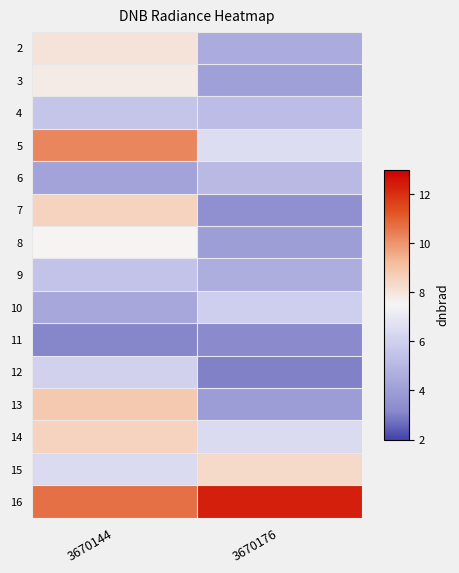

Reading right to left, list all the values displayed in this chart.

2: 3670176=4.6	3670144=8.0
3: 3670176=4.1	3670144=7.8
4: 3670176=5.2	3670144=5.6
5: 3670176=6.6	3670144=10.3
6: 3670176=5.1	3670144=4.2
7: 3670176=3.5	3670144=8.6
8: 3670176=4.0	3670144=7.5
9: 3670176=4.6	3670144=5.5
10: 3670176=6.0	3670144=4.4
11: 3670176=3.2	3670144=3.1
12: 3670176=3.0	3670144=6.1
13: 3670176=4.0	3670144=8.8
14: 3670176=6.5	3670144=8.5
15: 3670176=8.3	3670144=6.4
16: 3670176=12.3	3670144=10.7